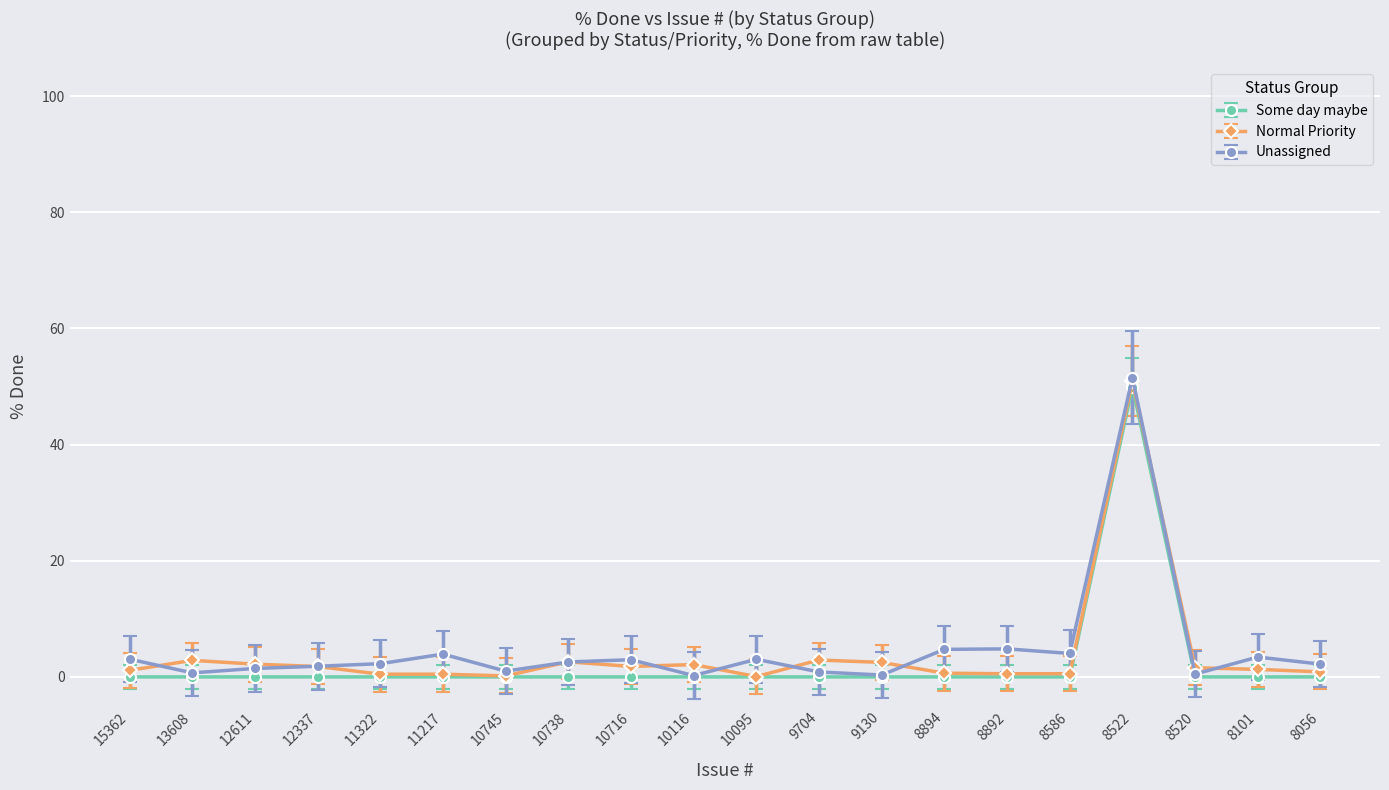

At which label does Some day maybe reach its peak?

8522